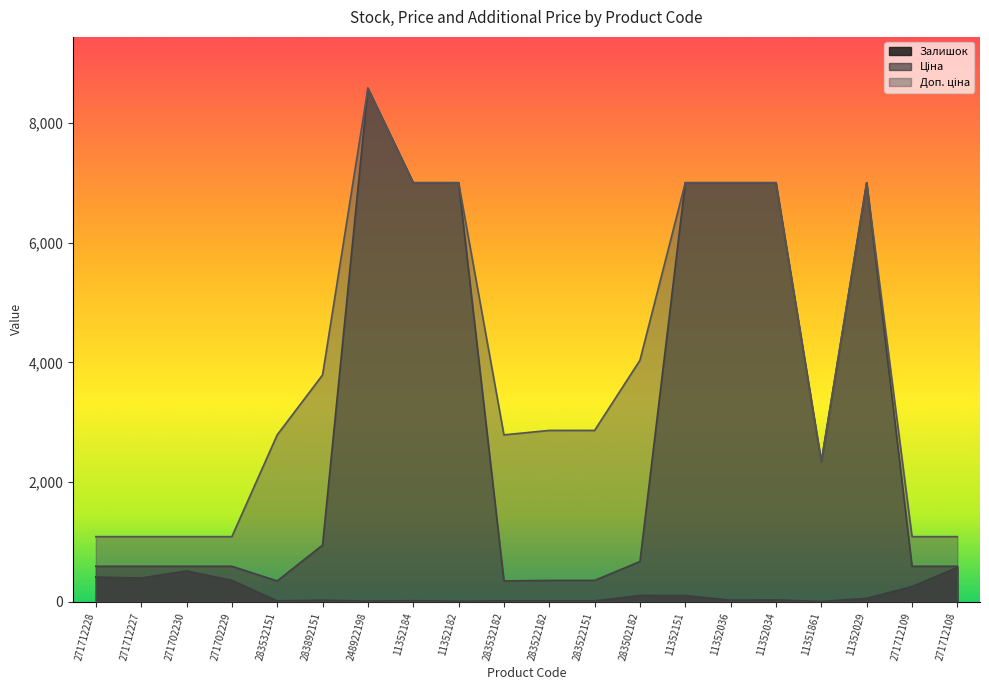

At how many categories does at least one series exceed 1795?

14